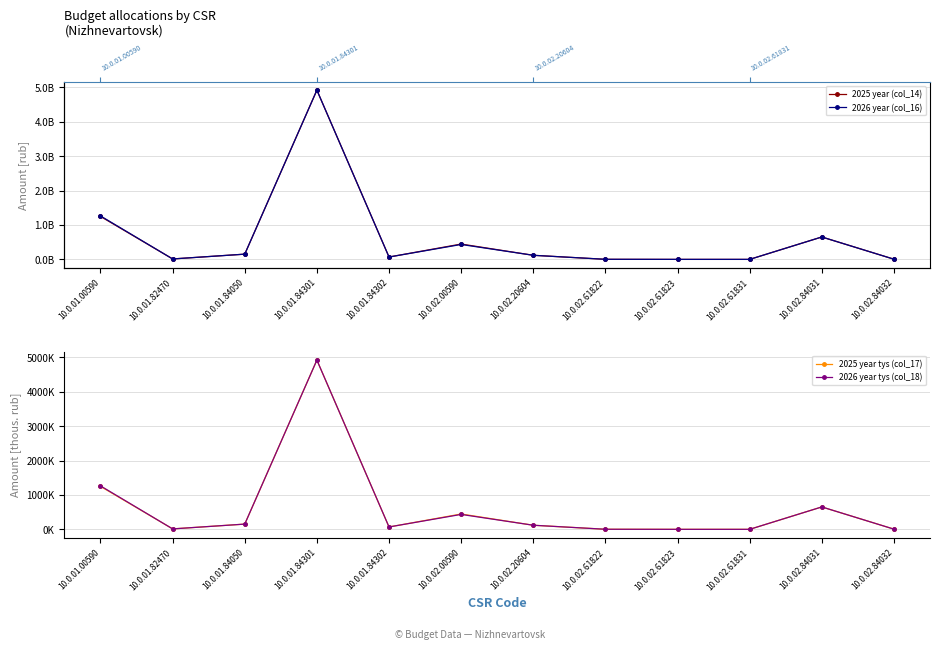

Where is the first local minimum for 2026 year (col_16)?

10.0.01.82470